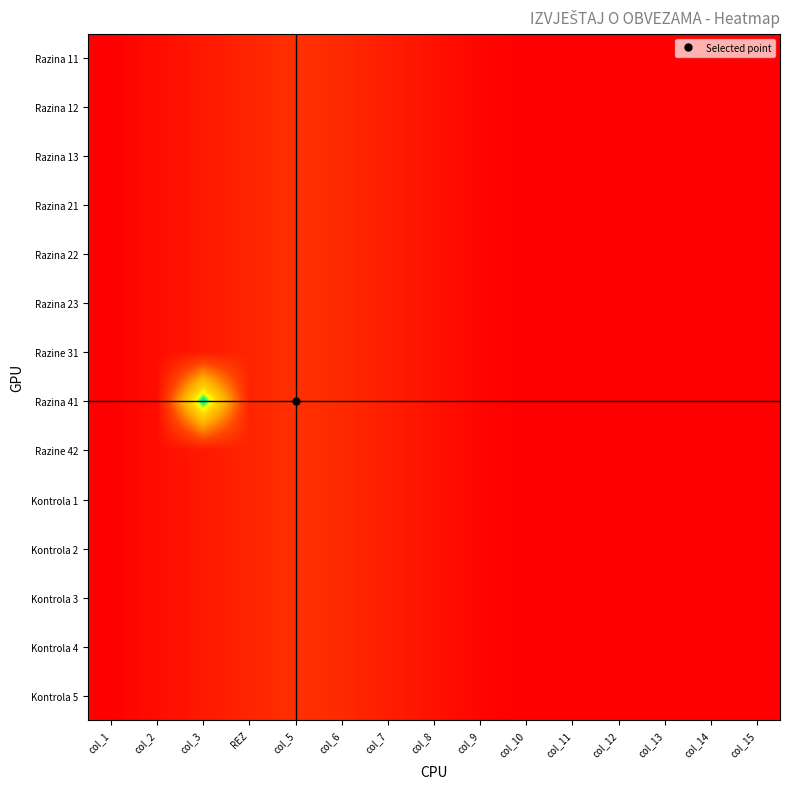

At which category is the sum across all series the highest?

col_5